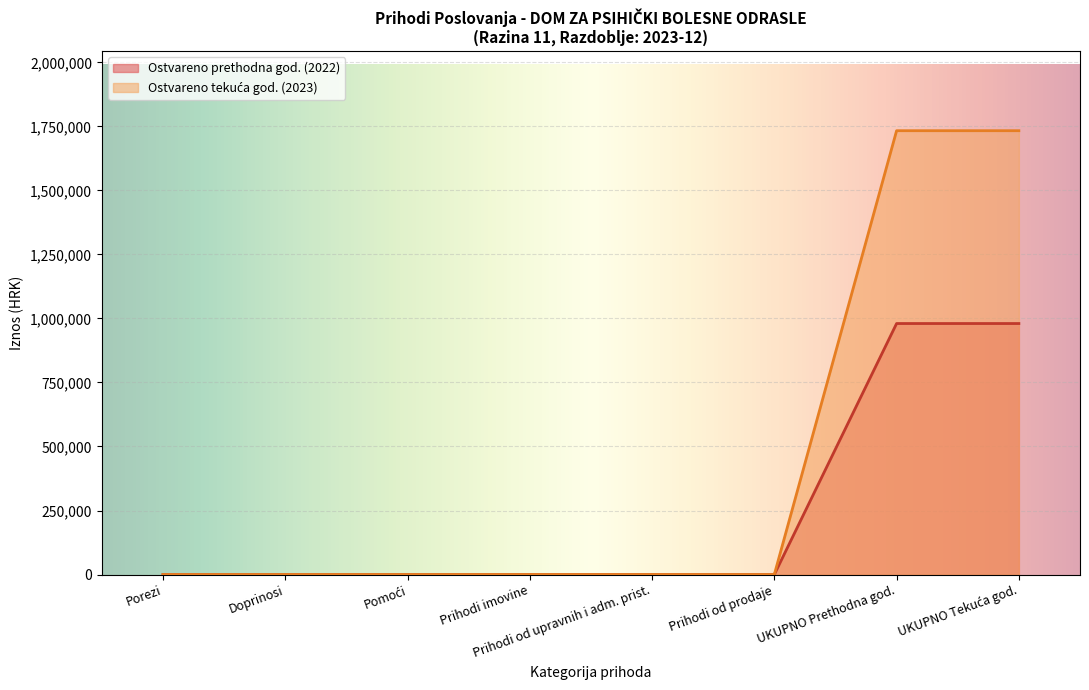

Is it true that Ostvareno prethodna god. (2022) equals 0.0 at Doprinosi?

True